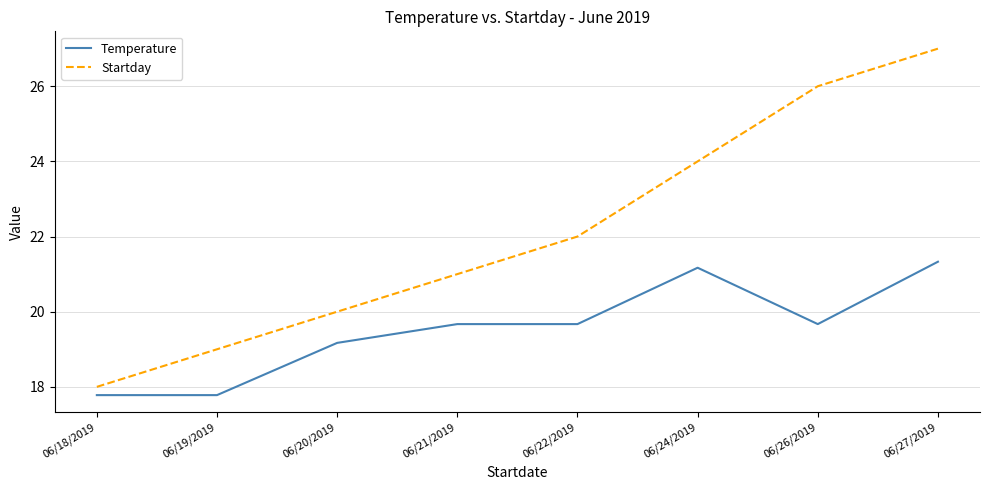

What is the approximate value of Startday at 06/19/2019?

19.0